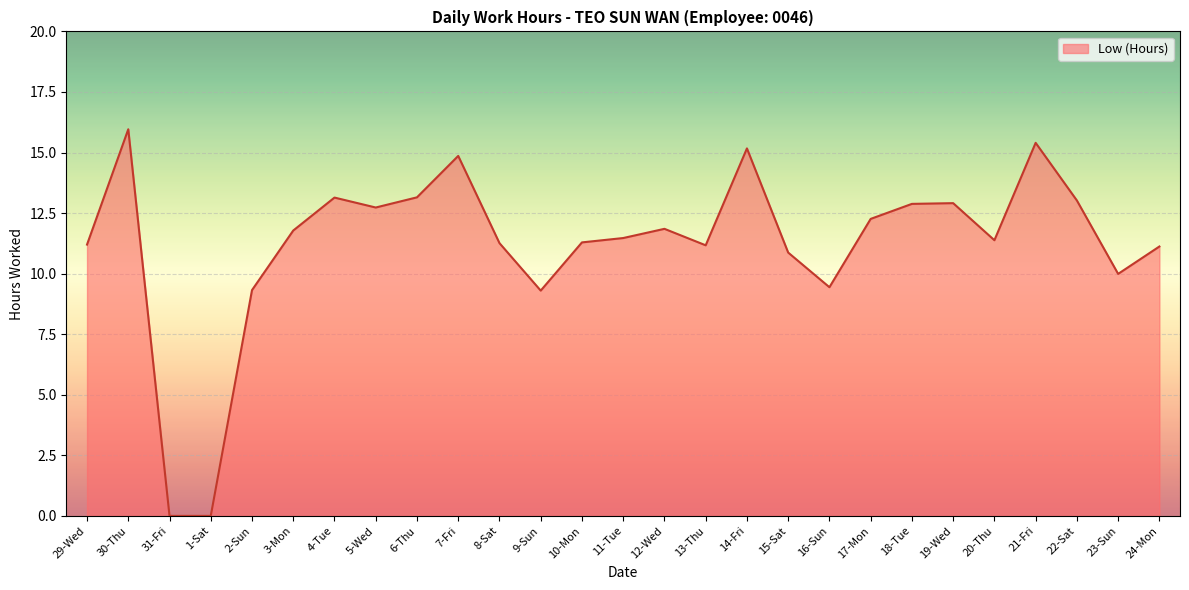

The chart shows a value of 20.5 at 19-Wed. True or false?

False